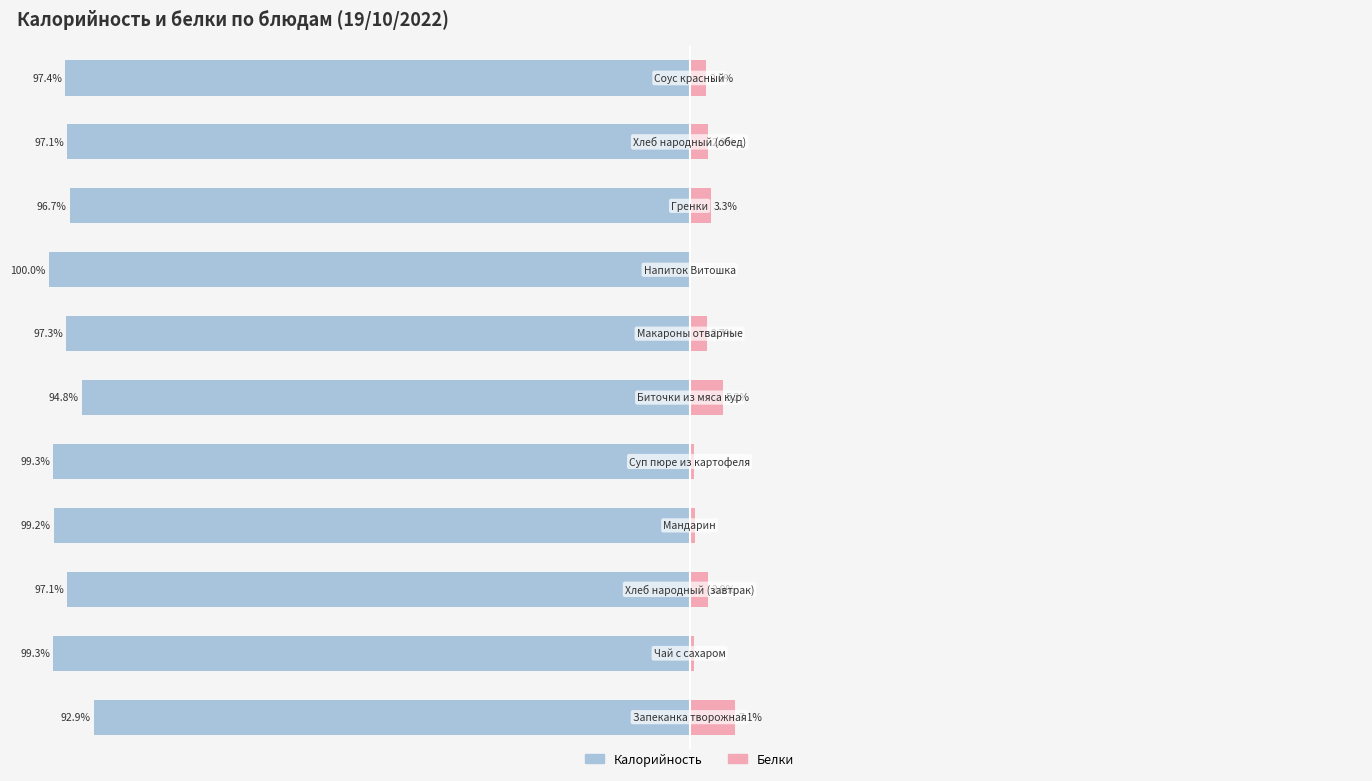

The Калорийность series shows -97.3 at 6. True or false?

True